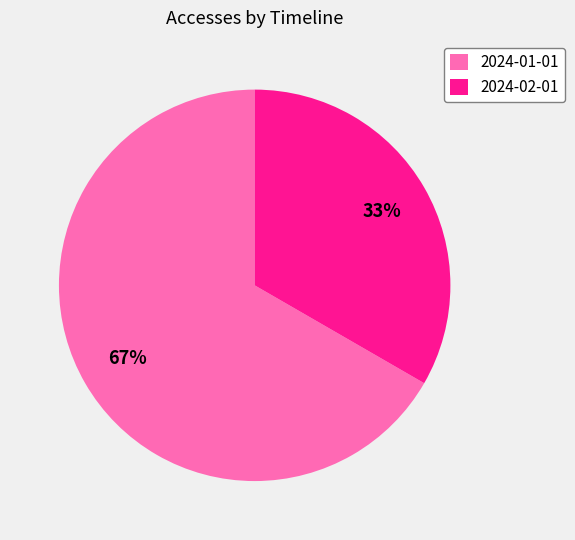

True or false: 2024-01-01 accounts for 67% of the total.

True